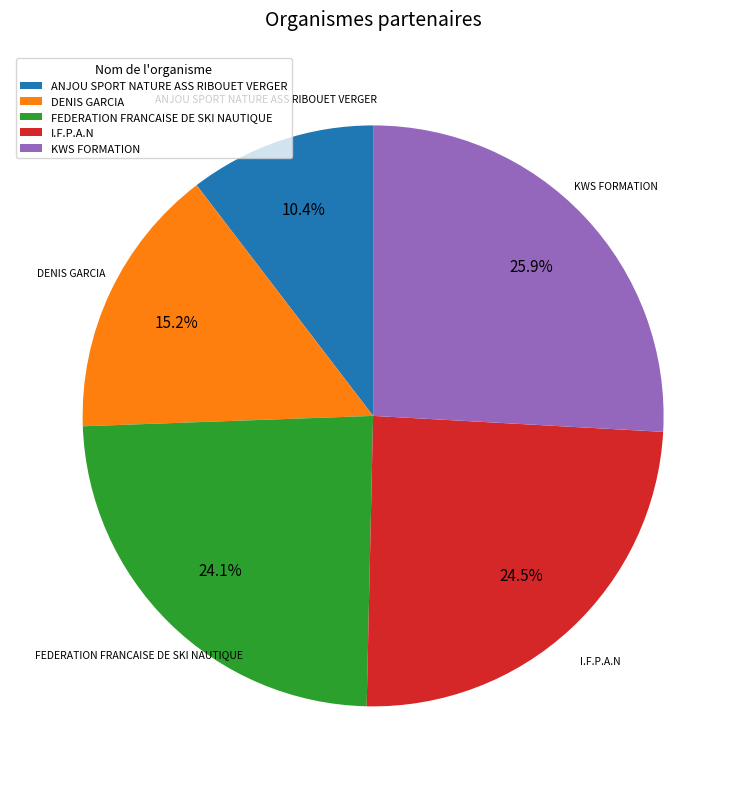

To the nearest percent, what is the difference between the largest and smallest slice percentages?

15%